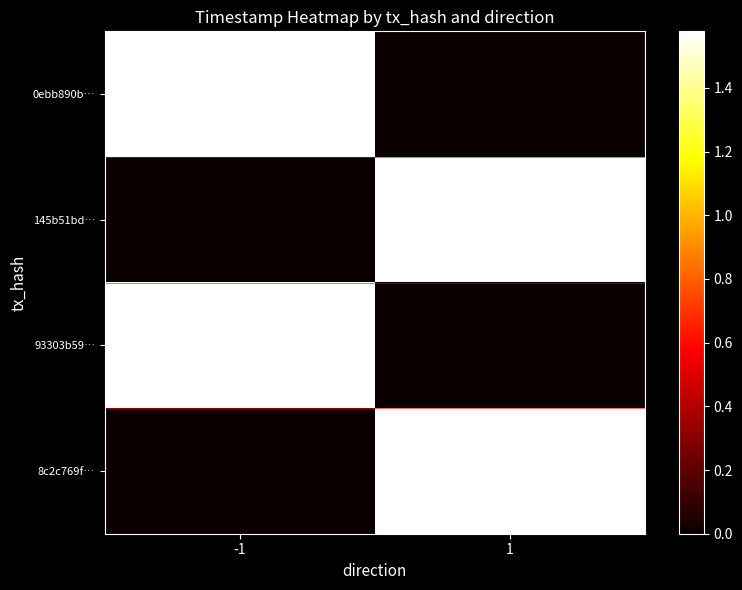

At which category does the chart reach its minimum across all series?

1